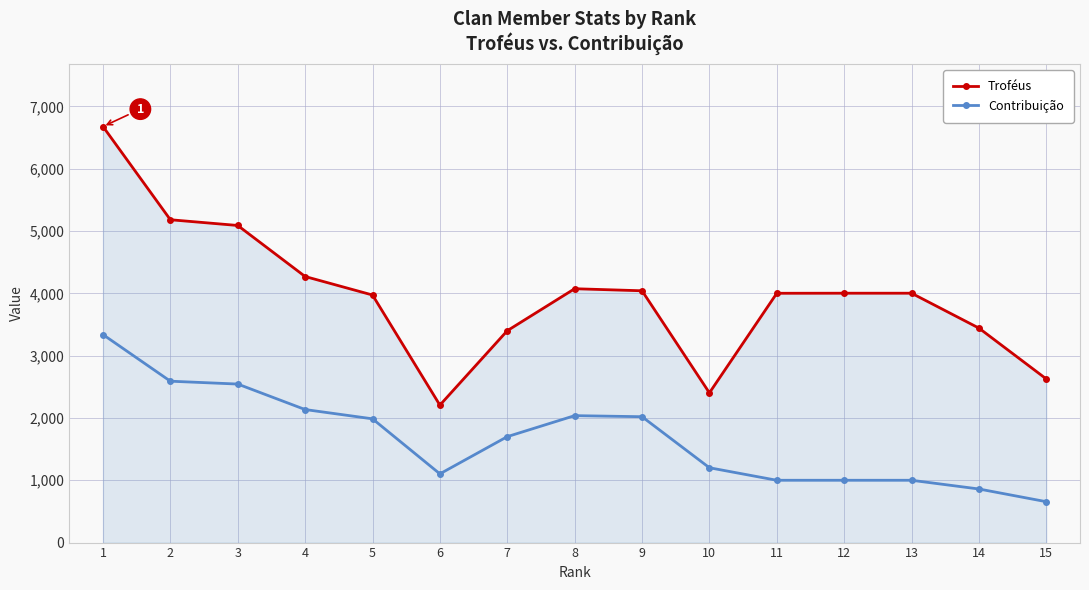

What is the total value across all series at 13?

5002